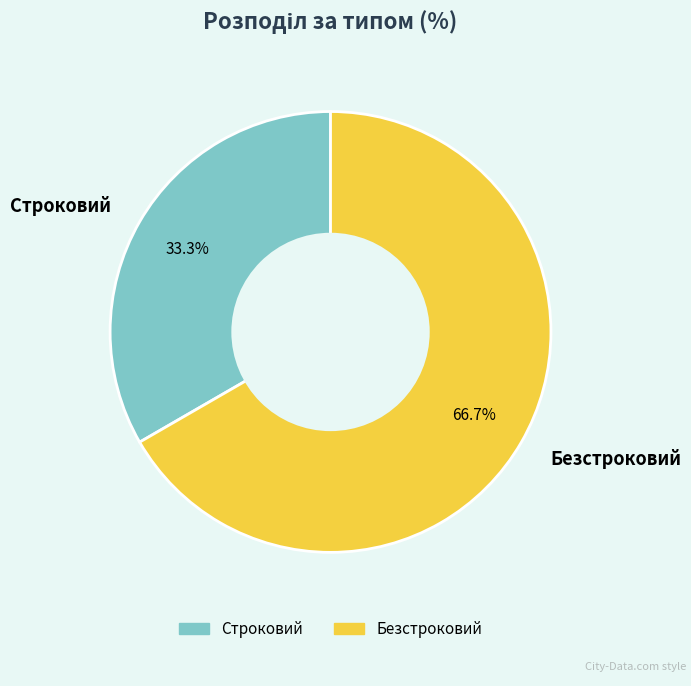

Is there a majority slice in this chart?

Yes